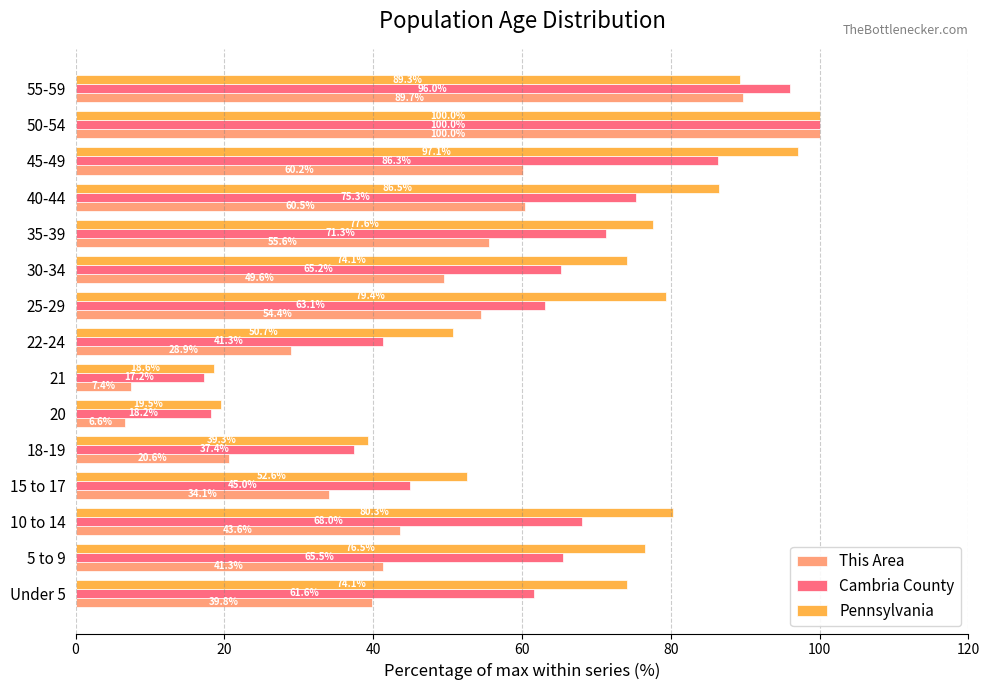

List the labels in order of Cambria County value, largest first.

50-54, 55-59, 45-49, 40-44, 35-39, 10 to 14, 5 to 9, 30-34, 25-29, Under 5, 15 to 17, 22-24, 18-19, 20, 21